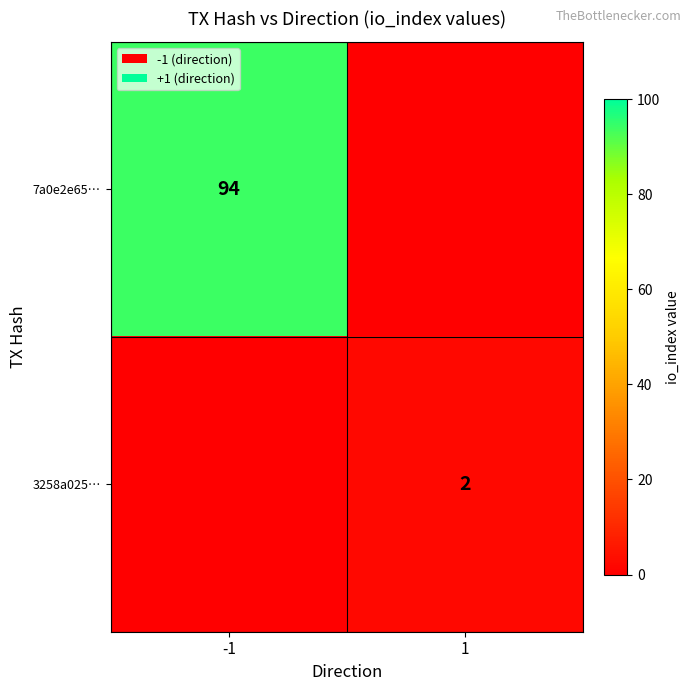

Which label corresponds to the smallest value in the chart?

1